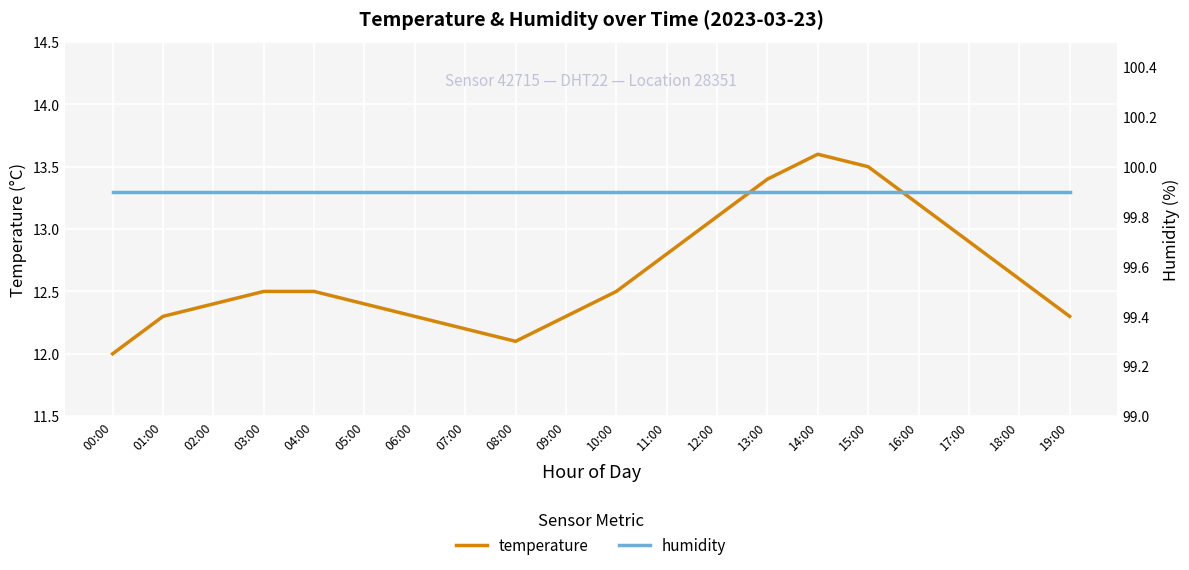

The value of temperature at 08:00 is 12.1. True or false?

True